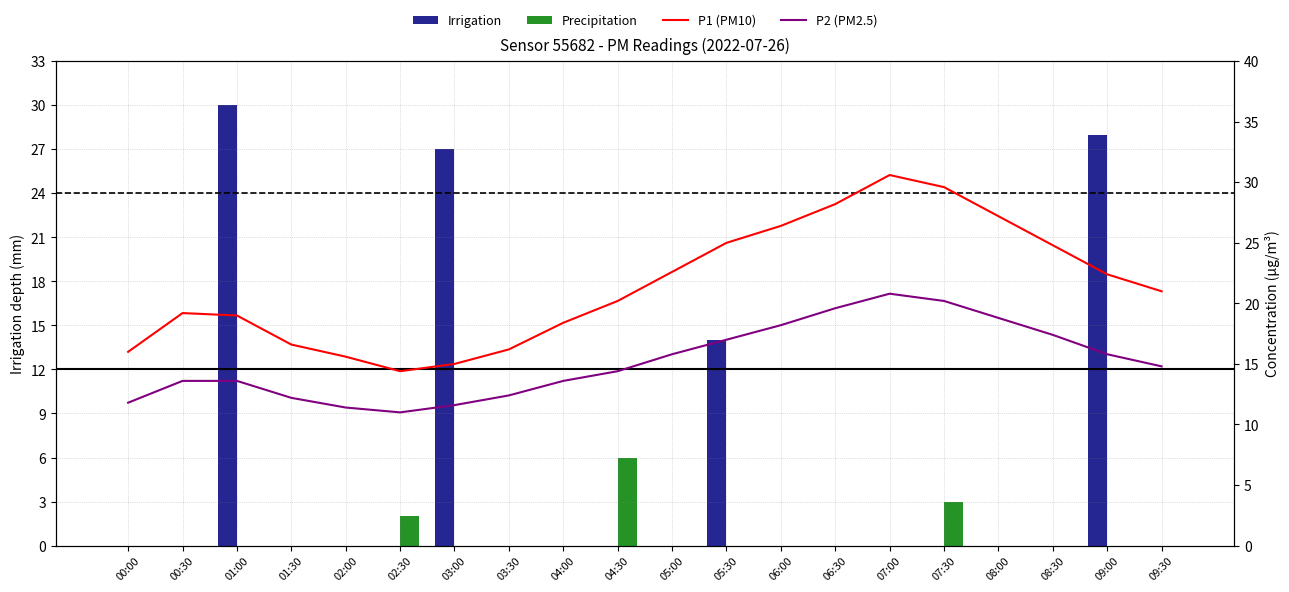

What is the maximum value shown in the chart?

30.6